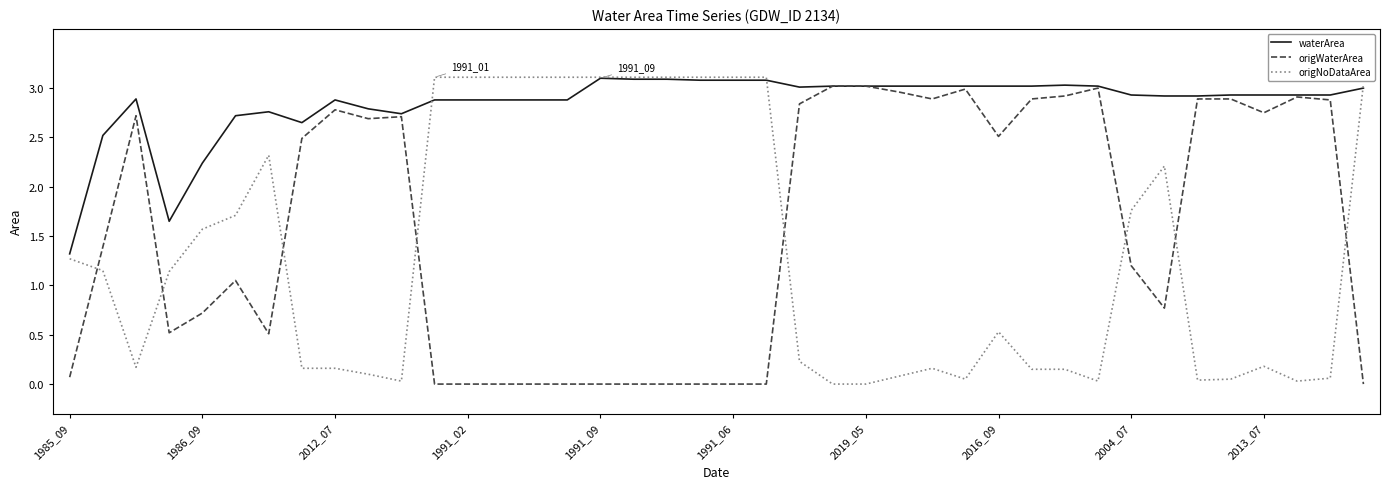

Which series ends up on top after the final intersection of origWaterArea and origNoDataArea?

origNoDataArea